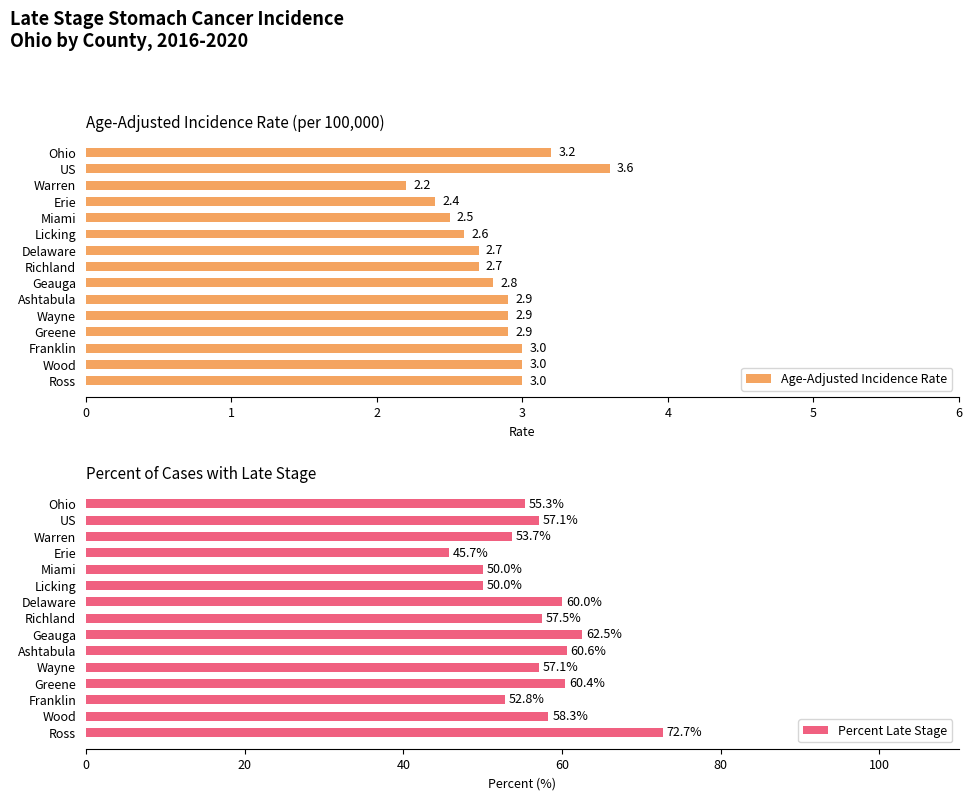

What is the average value of the Age-Adjusted Incidence Rate series?

2.8